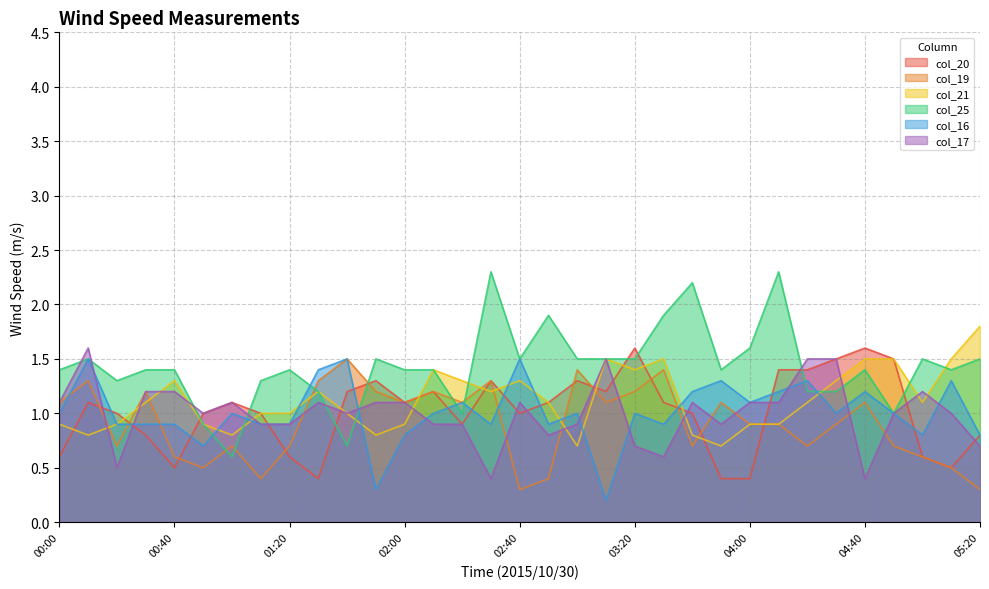

How many lines are shown in the chart?

6